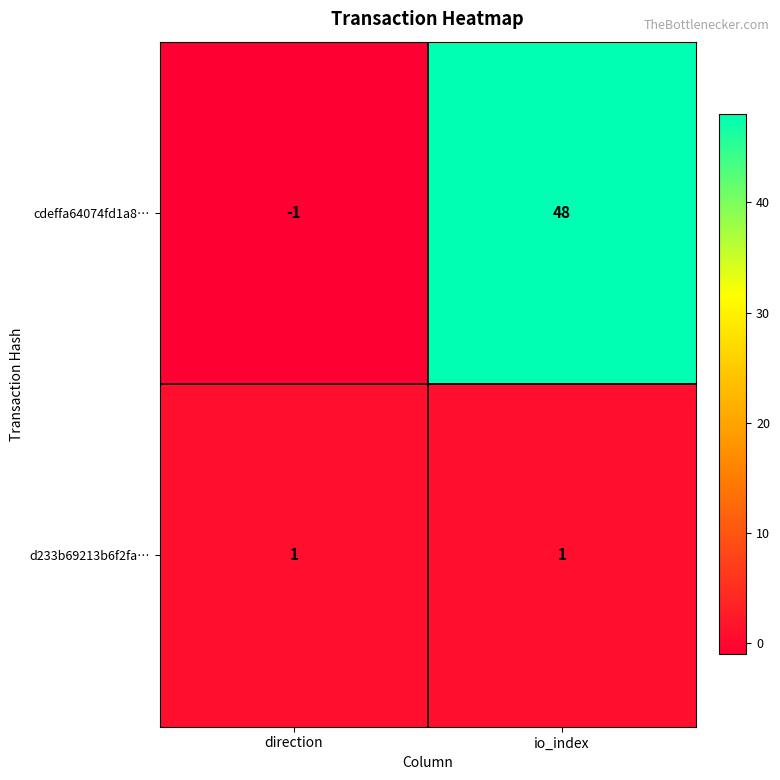

List the series in order of their peak value, highest first.

cdeffa64074fd1a8…, d233b69213b6f2fa…